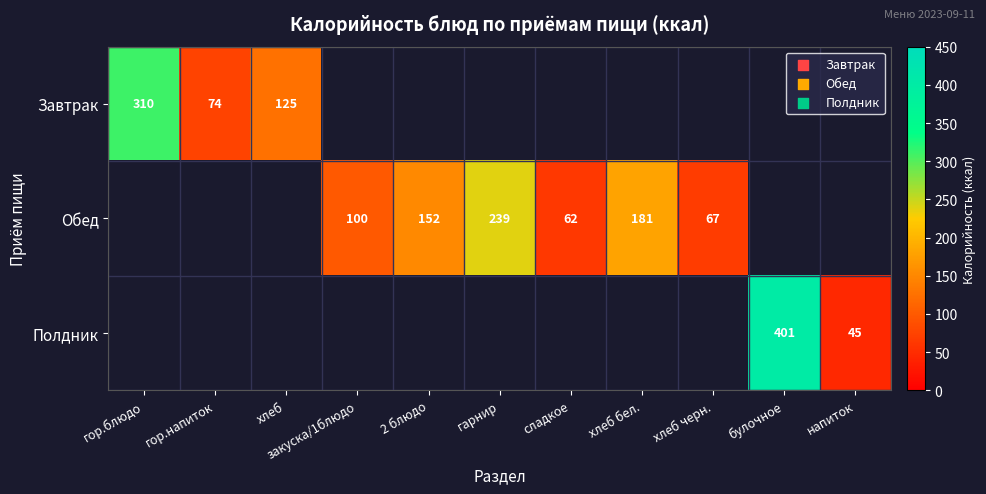

Which has a higher value, хлеб or гарнир?

гарнир